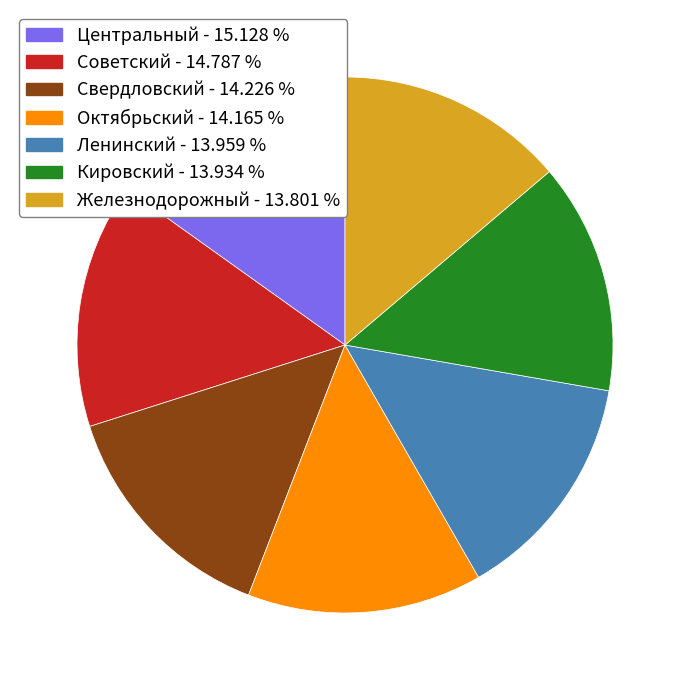

Is the sum of Центральный and Октябрьский greater than half?

No